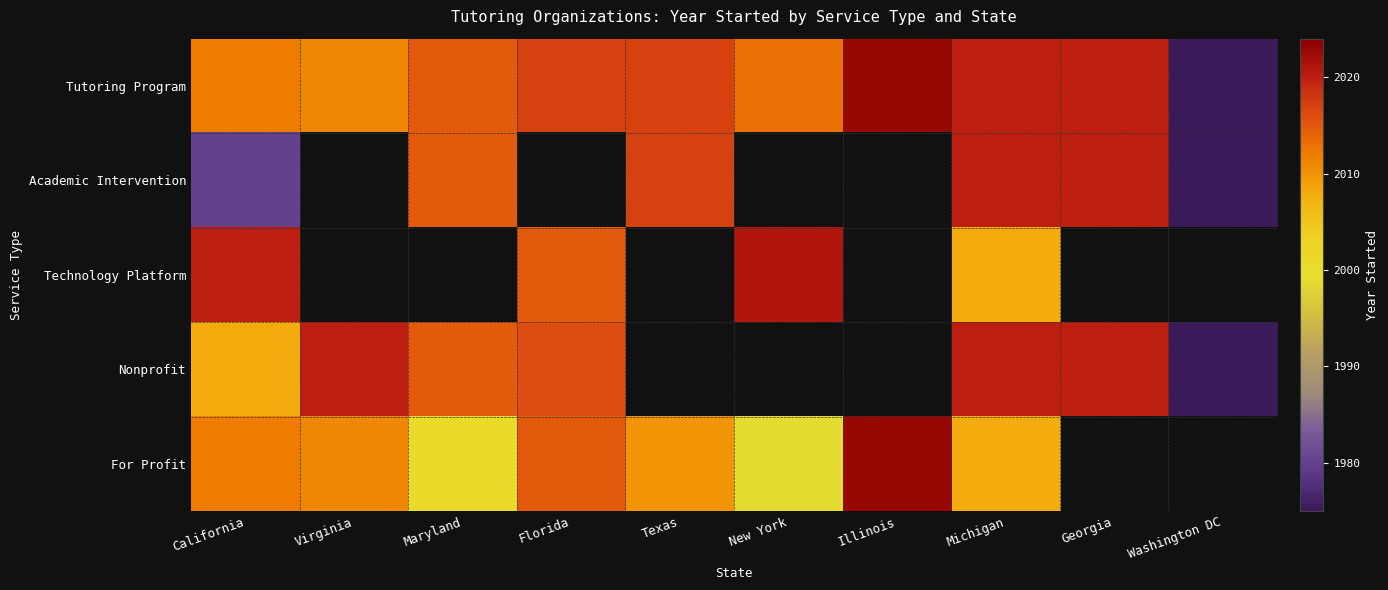

Rank the series by their maximum value, from lowest to highest.

Academic Intervention, Nonprofit, Technology Platform, Tutoring Program, For Profit